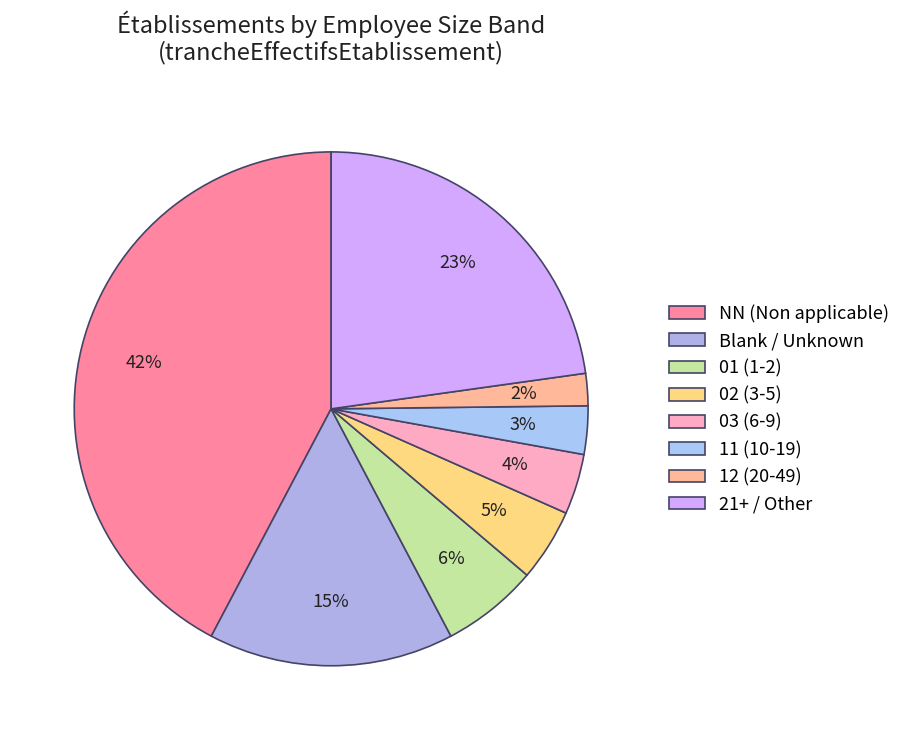

Rank the categories by value from lowest to highest.

12 (20-49), 11 (10-19), 03 (6-9), 02 (3-5), 01 (1-2), Blank / Unknown, 21+ / Other, NN (Non applicable)